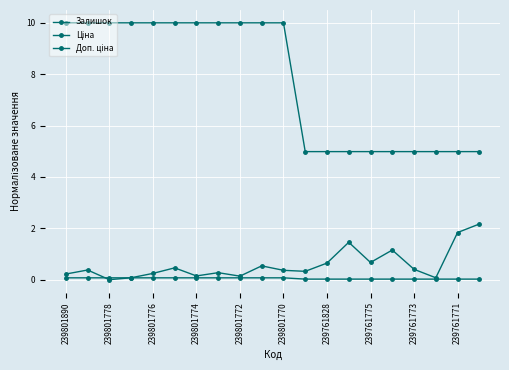

True or false: Доп. ціна and Ціна cross at least once.

False